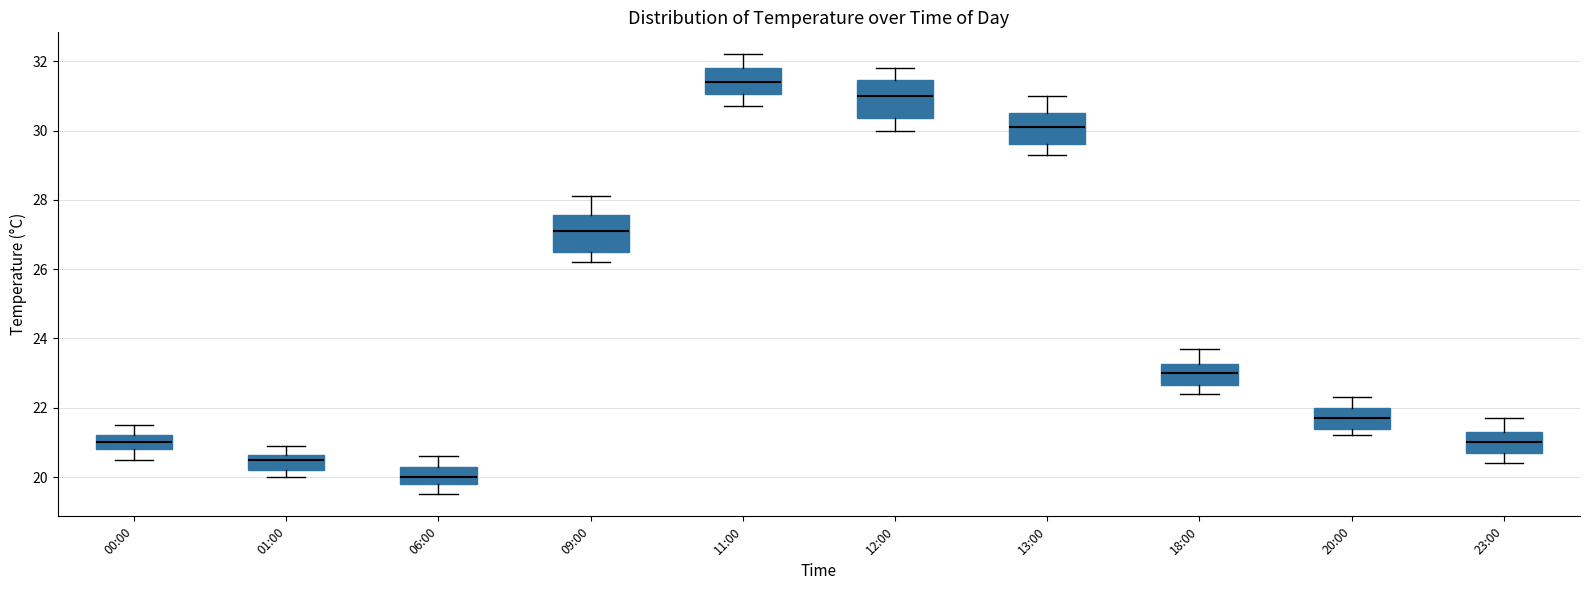

Reading left to right, transcribe this box plot: for each box, give where its median line is, the range the box spans, and where its two whiskers end, as read against the y-axis. The values are not printed on the chart, so give them approximately, as read against the axis.

00:00: median 21.0, box 20.8 to 21.2, whiskers 20.6 to 21.6
01:00: median 20.6 (just below the box's upper edge), box 20.2 to 20.6, whiskers 20.0 to 21.0
06:00: median 20.0, box 19.8 to 20.4, whiskers 19.6 to 20.6
09:00: median 27.2, box 26.6 to 27.6, whiskers 26.2 to 28.2
11:00: median 31.4, box 31.0 to 31.8, whiskers 30.8 to 32.2
12:00: median 31.0, box 30.4 to 31.4, whiskers 30.0 to 31.8
13:00: median 30.2, box 29.6 to 30.6, whiskers 29.4 to 31.0
18:00: median 23.0, box 22.6 to 23.2, whiskers 22.4 to 23.8
20:00: median 21.8, box 21.4 to 22.0, whiskers 21.2 to 22.4
23:00: median 21.0, box 20.8 to 21.4, whiskers 20.4 to 21.8